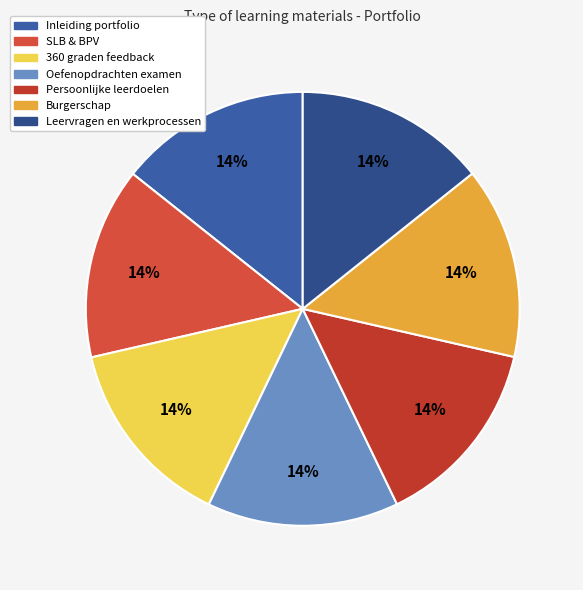

The SLB & BPV slice represents 27% of the pie. True or false?

False